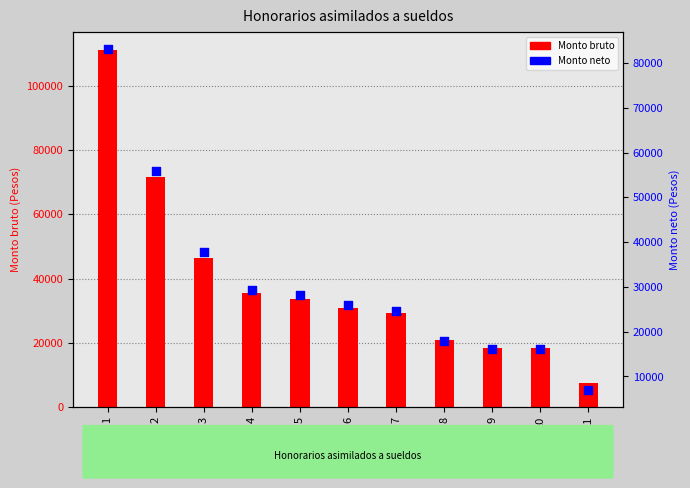

Which series reaches the maximum Y coordinate?

Monto bruto